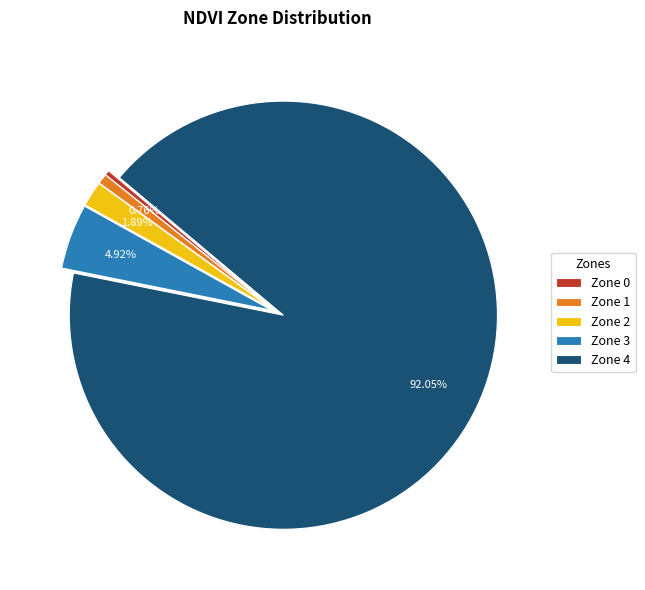

Which has a higher value, Zone 1 or Zone 4?

Zone 4